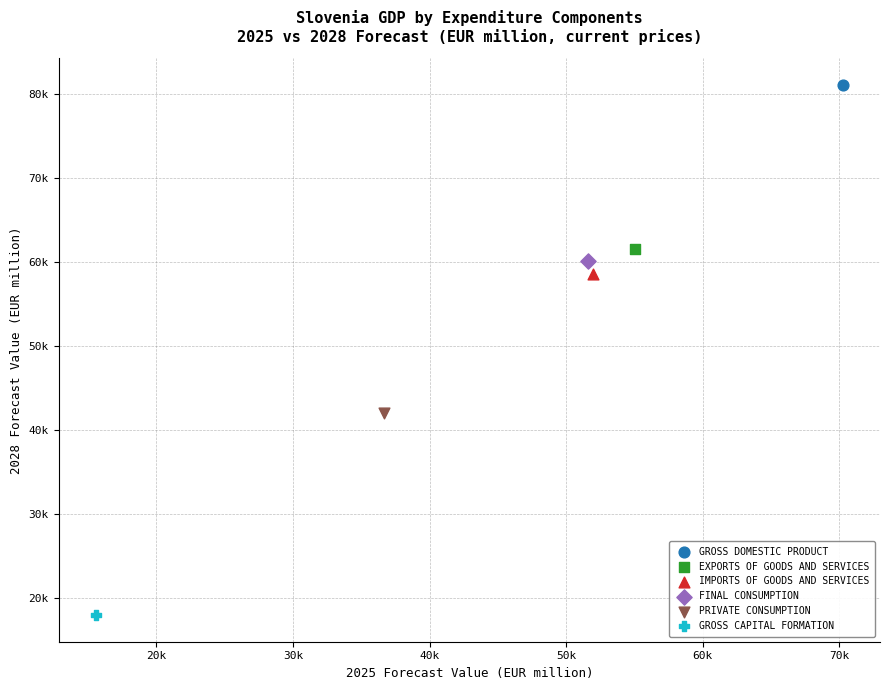

What are all the series names shown in the legend?

GROSS DOMESTIC PRODUCT, EXPORTS OF GOODS AND SERVICES, IMPORTS OF GOODS AND SERVICES, FINAL CONSUMPTION, PRIVATE CONSUMPTION, GROSS CAPITAL FORMATION